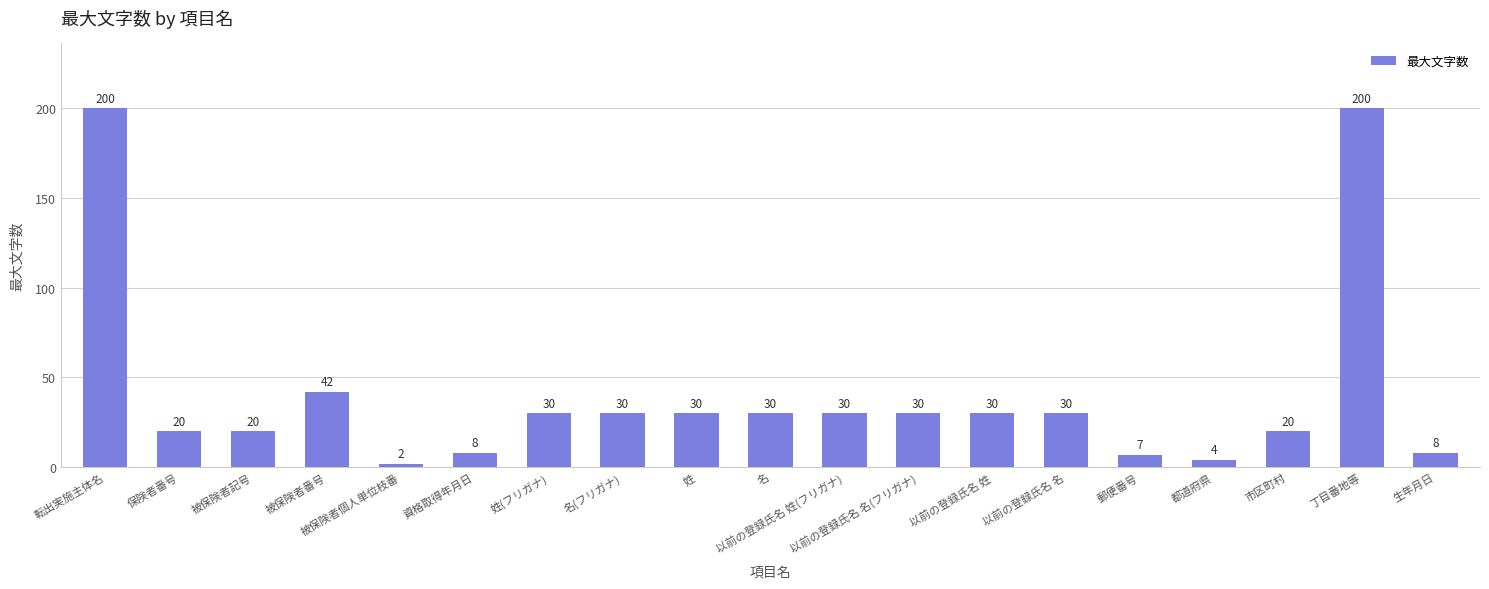

Which label corresponds to the smallest value in the chart?

被保険者個人単位枝番